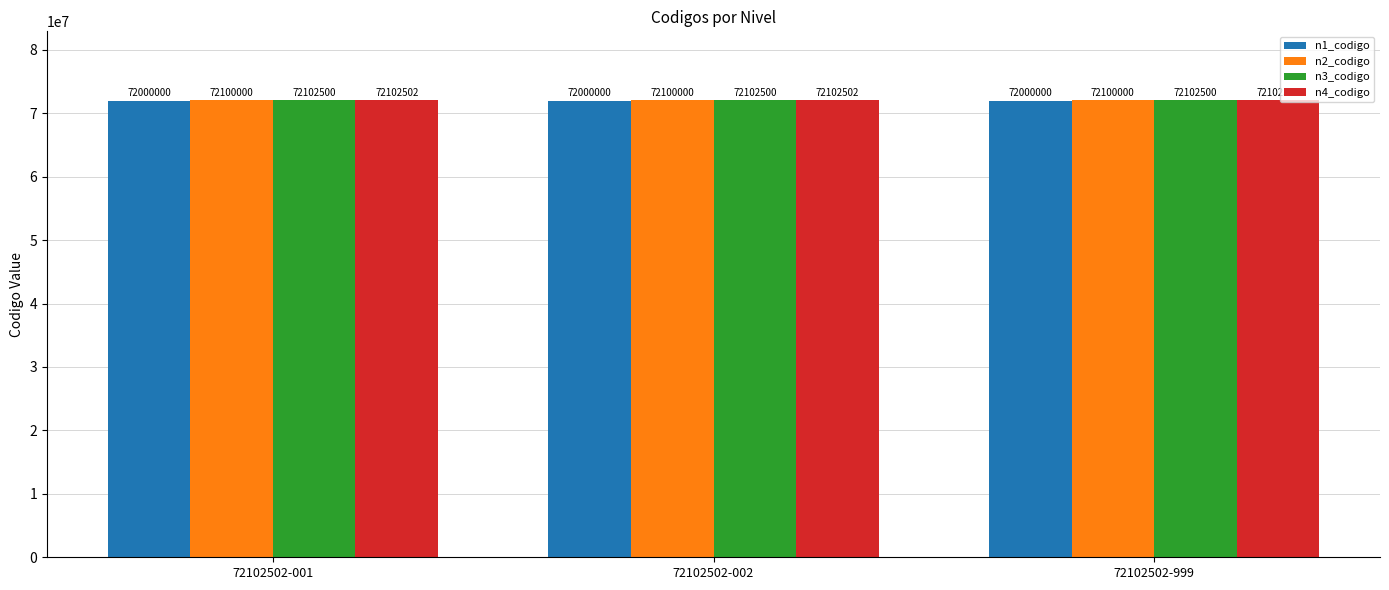

What is the approximate value of n1_codigo at 72102502-001?

72000000